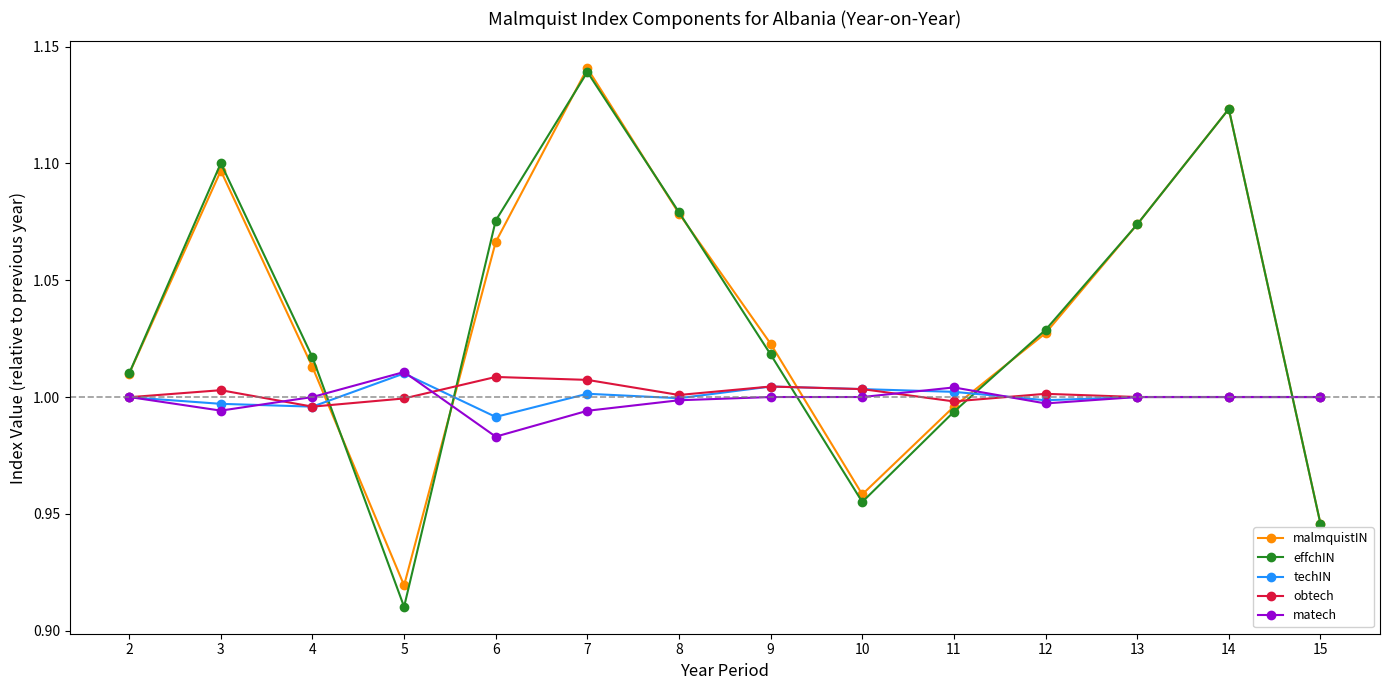

What is the sum of all matech values?

14.0